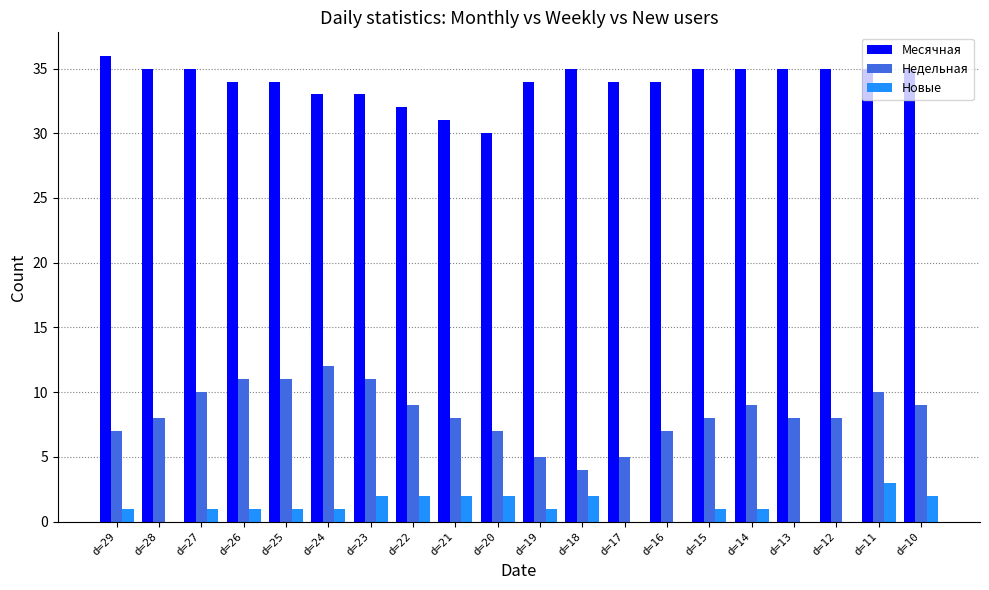

What is the sum of the Новые values at d=23 and d=20?

4